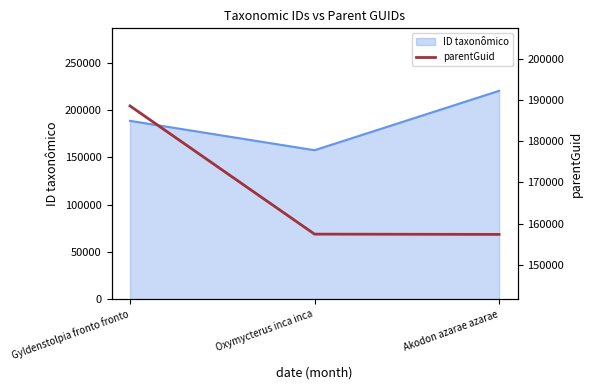

The chart shows a value of 188596 at Gyldenstolpia fronto fronto. True or false?

True